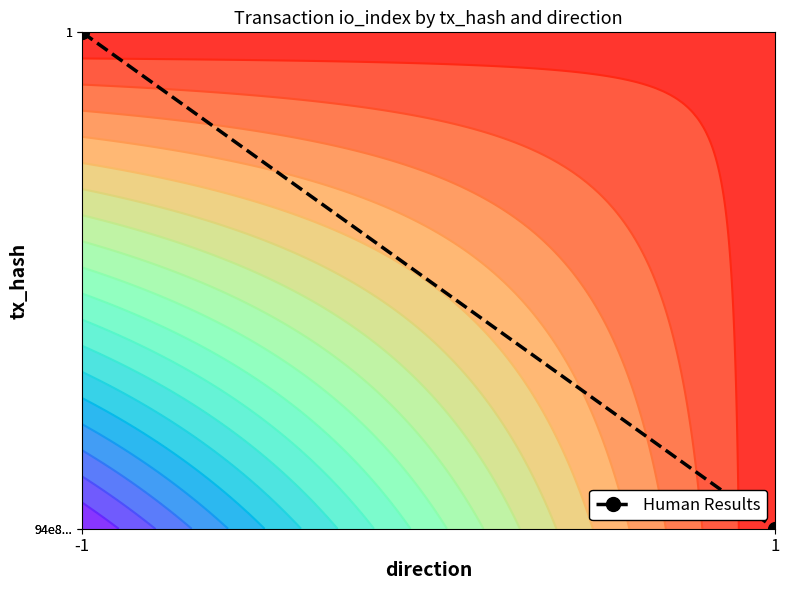

What is the sum of all values?

1